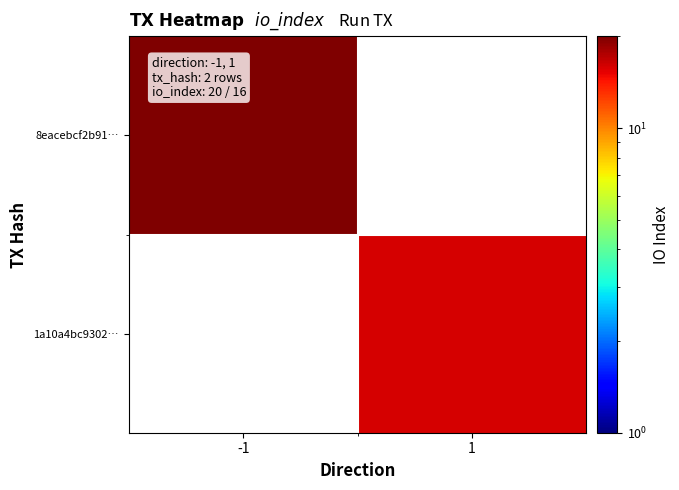

How many positive values does the 1a10a4bc9302… series have?

1